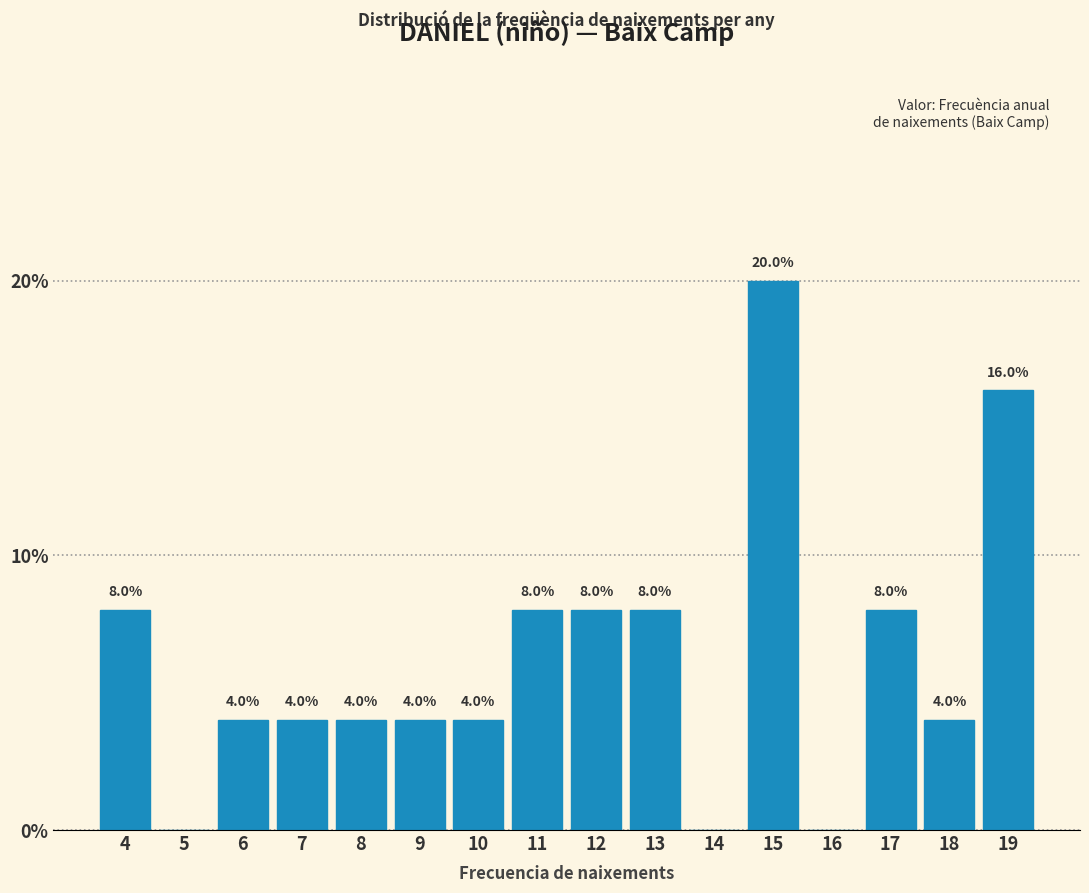

Reading right to left, what are all the values shown in this chart?

19=16	18=4	17=8	16=0	15=20	14=0	13=8	12=8	11=8	10=4	9=4	8=4	7=4	6=4	5=0	4=8